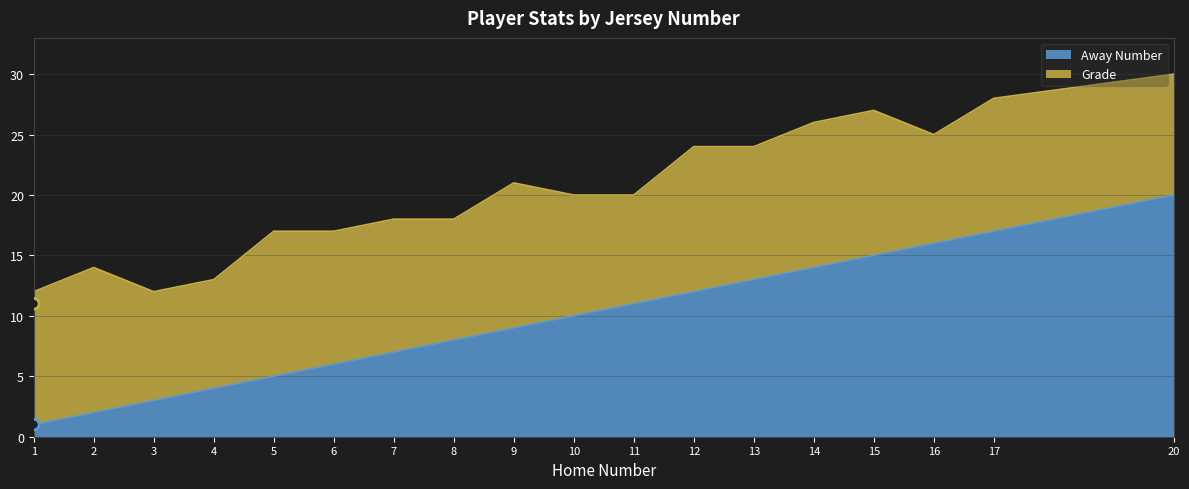

Approximately how many times larger is the value at 15 compared to 12?

1.2